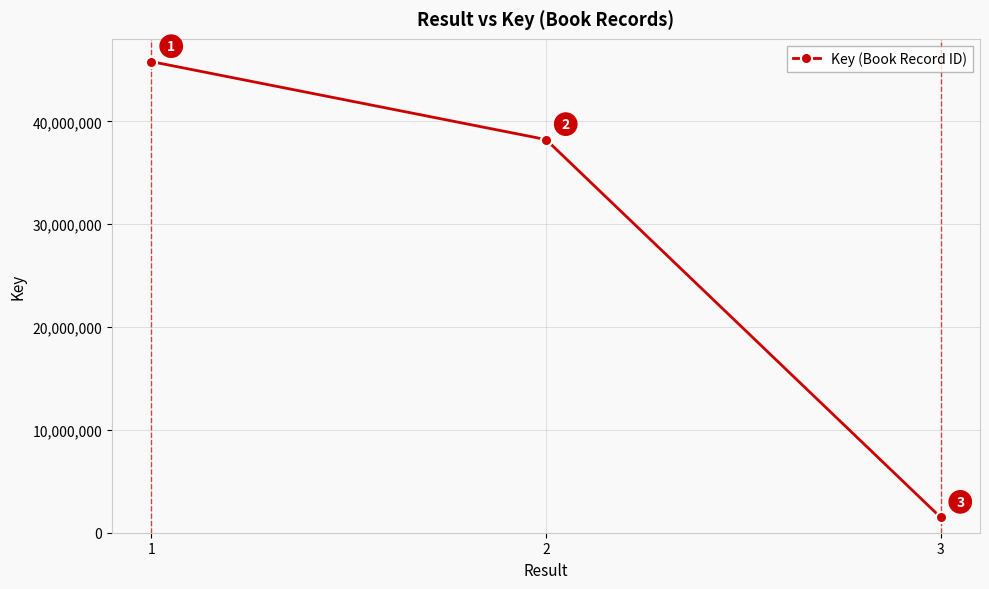

What is the difference between the maximum and second lowest values?

7576554